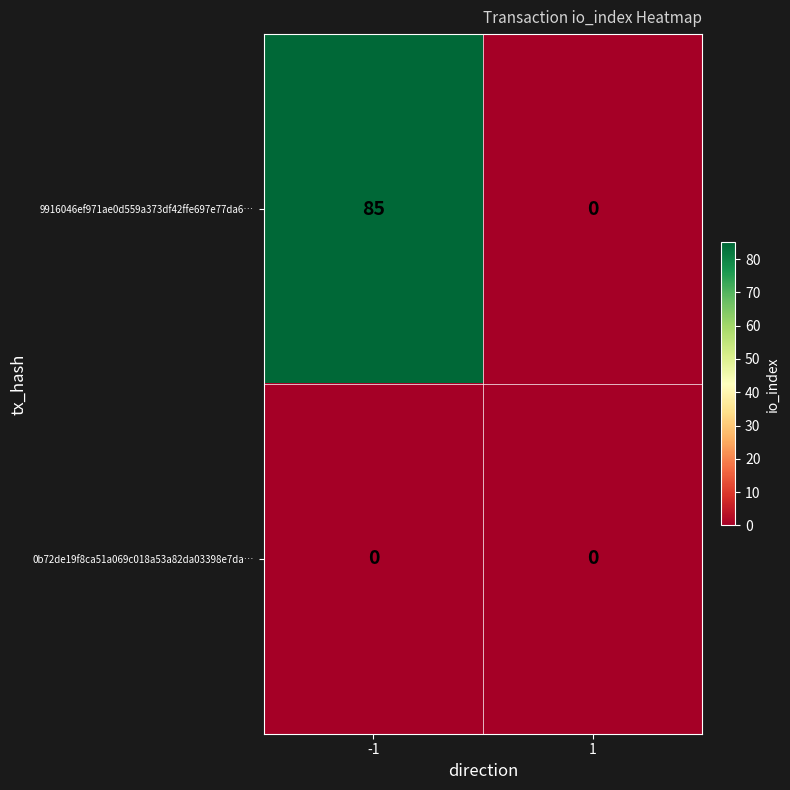

Is it true that 9916046ef971ae0d559a373df42ffe697e77da6… equals -43 at 1?

False